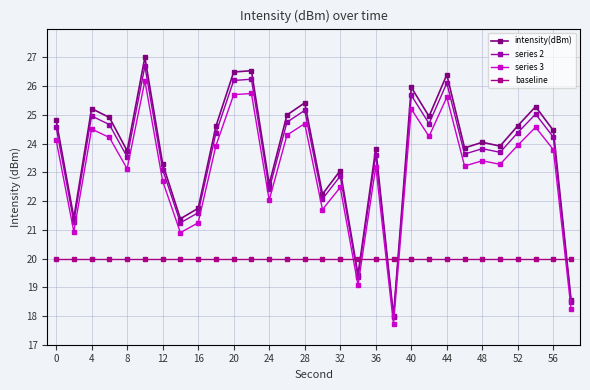

What is the smallest value displayed?

17.7